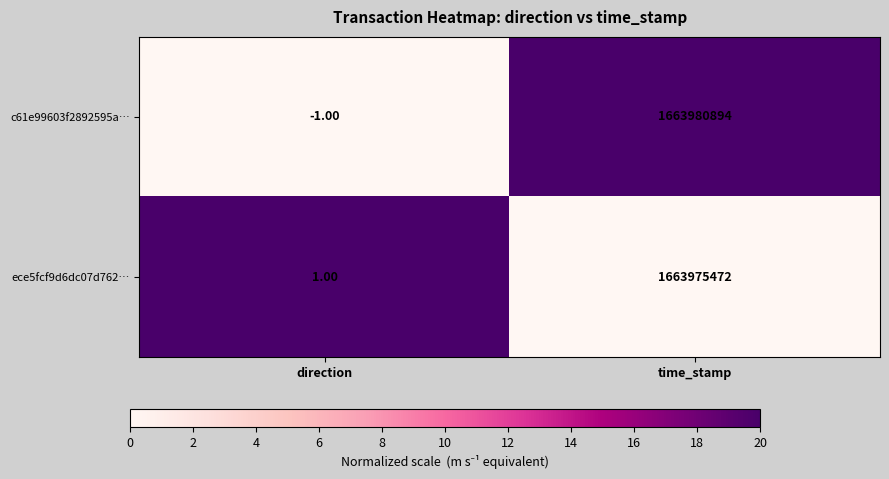

Where is c61e99603f2892595a… nearest to the value 831990446?

direction